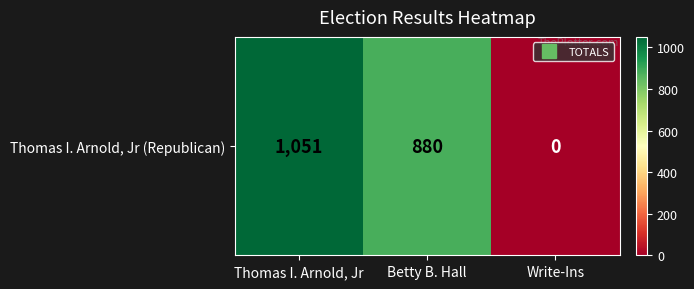

Rank the categories by value from lowest to highest.

Write-Ins, Betty B. Hall, Thomas I. Arnold, Jr